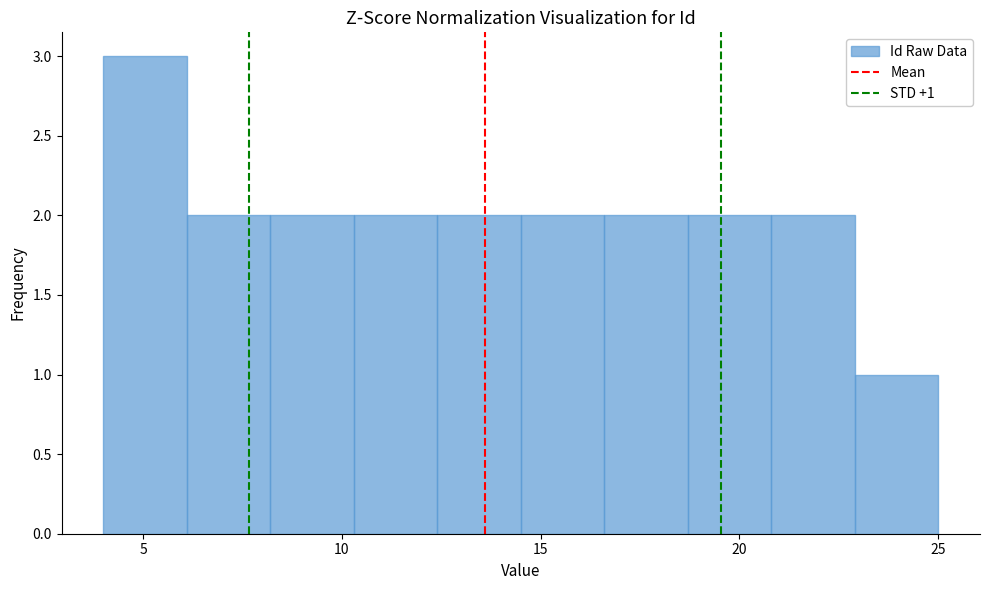

Which range on the x-axis has the tallest bar?

4.0 to 6.1